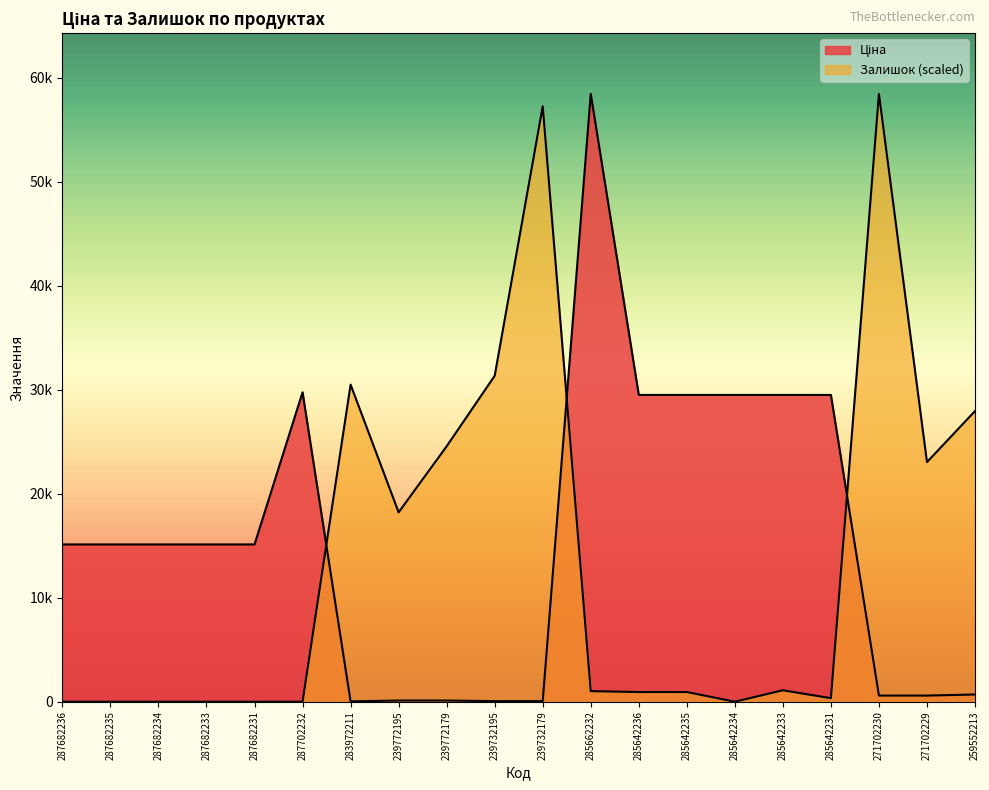

Reading right to left, transcribe all the data shown in this chart.

Ціна: 259552213=693.7	271702229=589.9	271702230=589.9	285642231=29491.5	285642233=29491.5	285642234=29491.5	285642235=29491.5	285642236=29491.5	285662232=58426.5	239732179=57.0	239732195=57.0	239772179=114.1	239772195=114.1	283972211=32.0	287702232=29747.2	287682231=15120.0	287682233=15120.0	287682234=15120.0	287682235=15120.0	287682236=15120.0
Залишок: 259552213=27943.1	271702229=23031.9	271702230=58426.5	285642231=338.7	285642233=1100.8	285642234=0.0	285642235=931.4	285642236=931.4	285662232=1016.1	239732179=57241.1	239732195=31330.2	239772179=24556.1	239772195=18205.4	283972211=30483.4	287702232=0.0	287682231=0.0	287682233=0.0	287682234=0.0	287682235=0.0	287682236=0.0